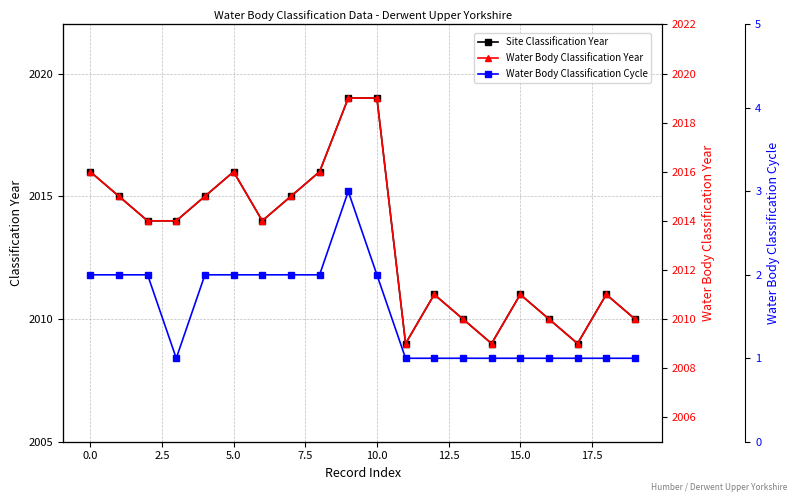

What is the difference between the maximum and minimum values in the Site Classification Year series?

10